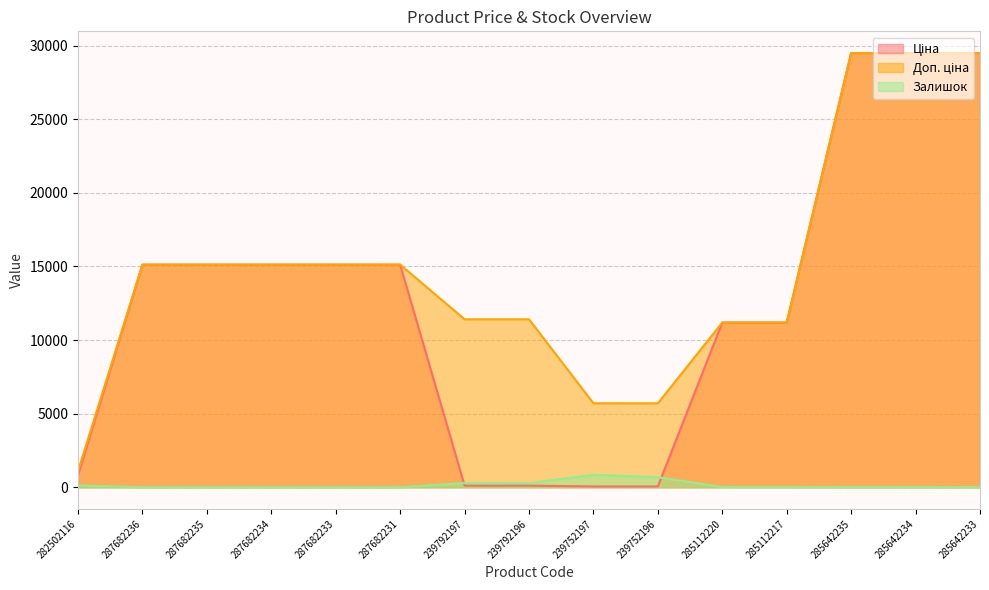

At which label does Доп. ціна reach its minimum?

282502116